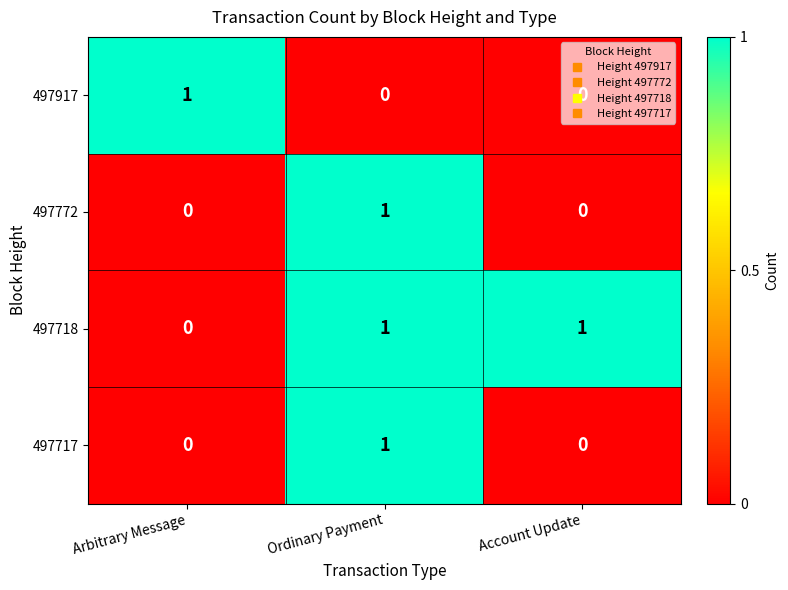

True or false: 497718 has a value of 1 at Account Update.

True